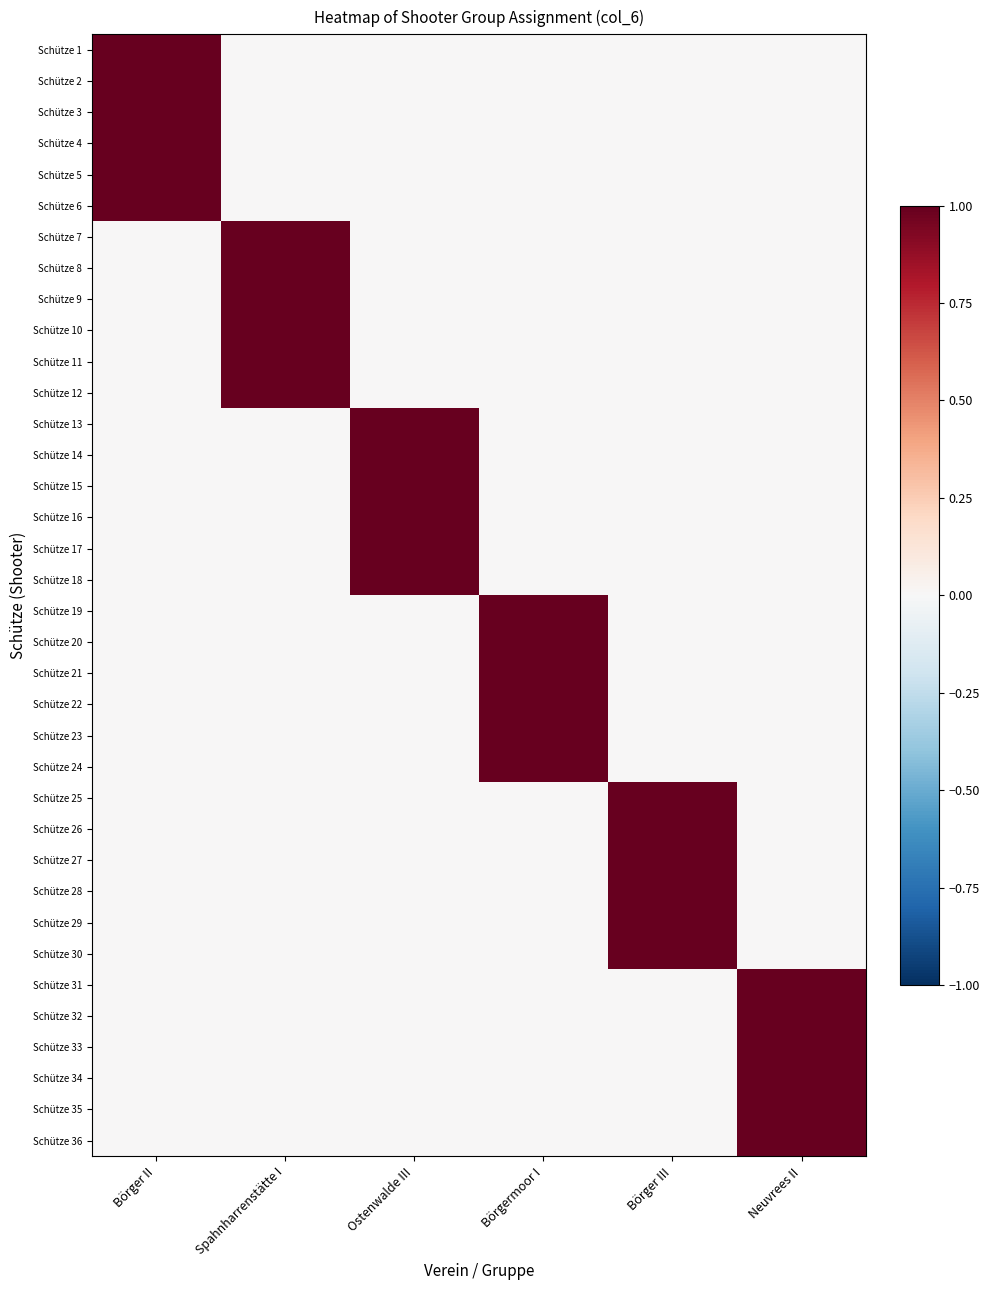

At Börgermoor I, list the series in order from smallest to largest.

Schütze 1, Schütze 2, Schütze 3, Schütze 4, Schütze 5, Schütze 6, Schütze 7, Schütze 8, Schütze 9, Schütze 10, Schütze 11, Schütze 12, Schütze 13, Schütze 14, Schütze 15, Schütze 16, Schütze 17, Schütze 18, Schütze 25, Schütze 26, Schütze 27, Schütze 28, Schütze 29, Schütze 30, Schütze 31, Schütze 32, Schütze 33, Schütze 34, Schütze 35, Schütze 36, Schütze 19, Schütze 20, Schütze 21, Schütze 22, Schütze 23, Schütze 24